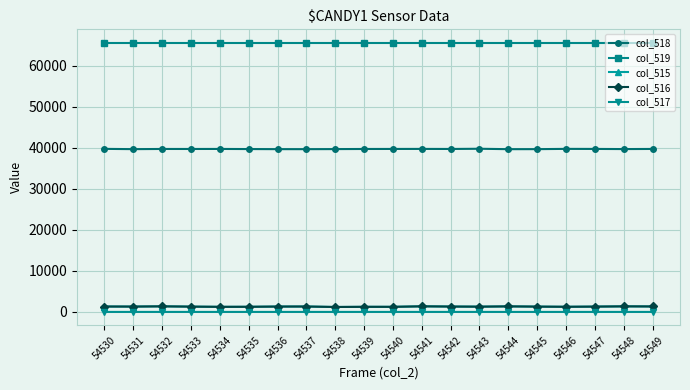

What is the sum of the col_516 values at 54531 and 54546?

2556